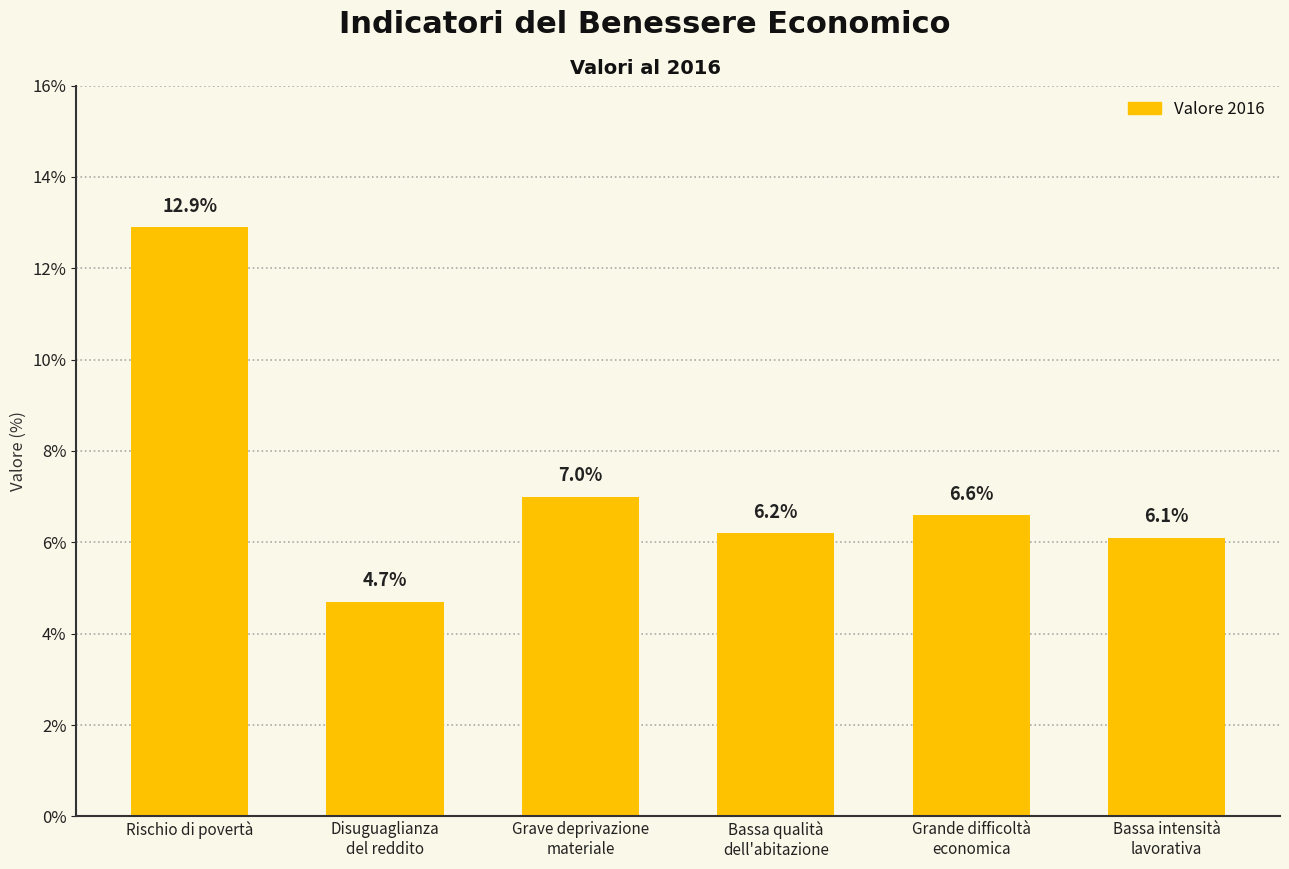

The chart shows a value of 6.6 at Grande difficoltà
economica. True or false?

True